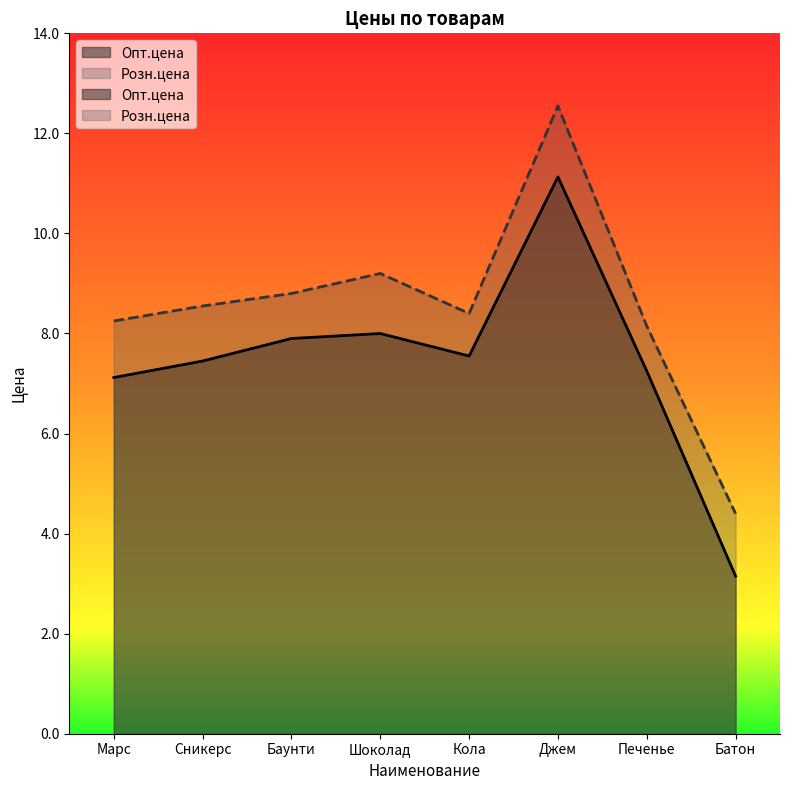

True or false: Опт.цена has more than 1 interior local peaks.

True